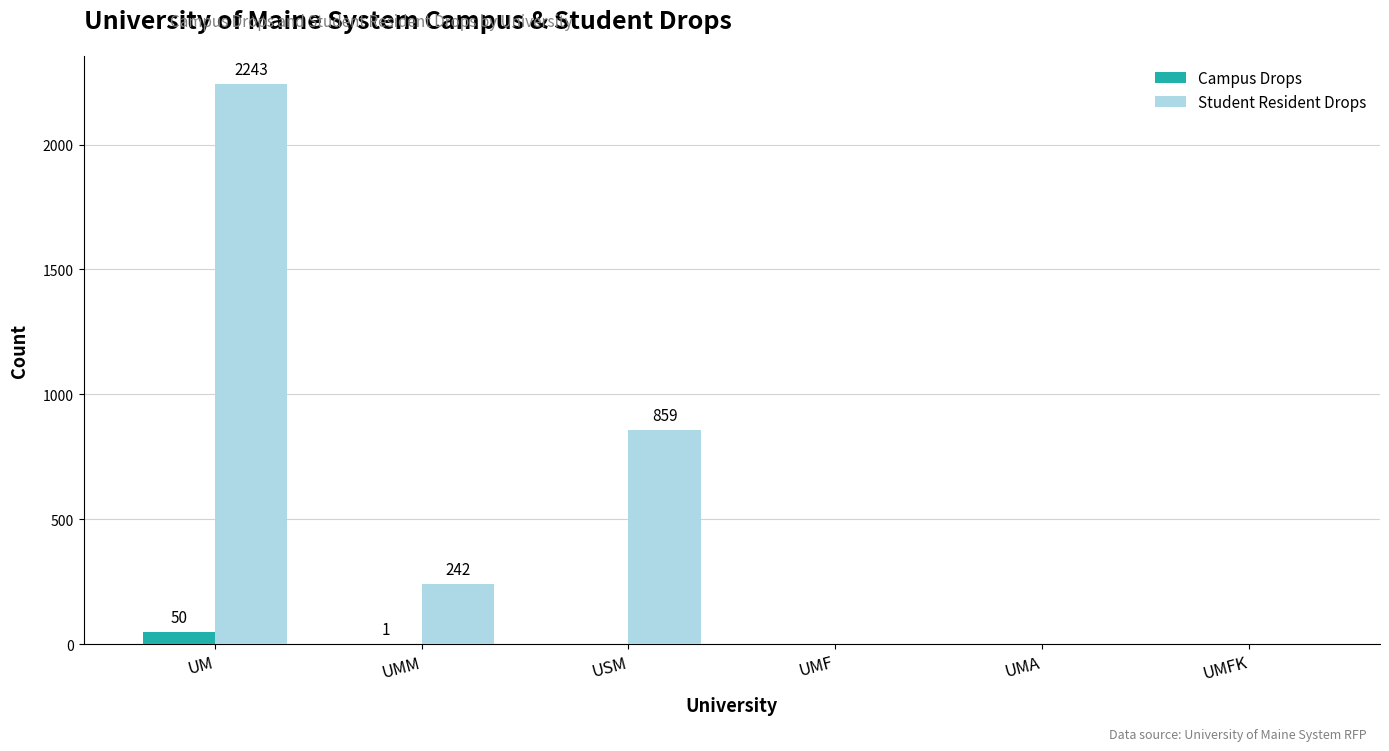

Which series has the largest total across all categories?

Student Resident Drops